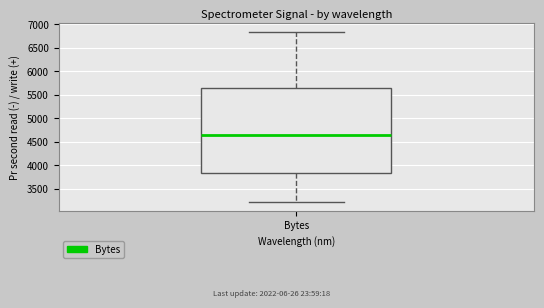

Where is the lower edge of the box for Bytes on the y-axis? The values are not printed on the chart, so give them approximately, as read against the axis.

3850